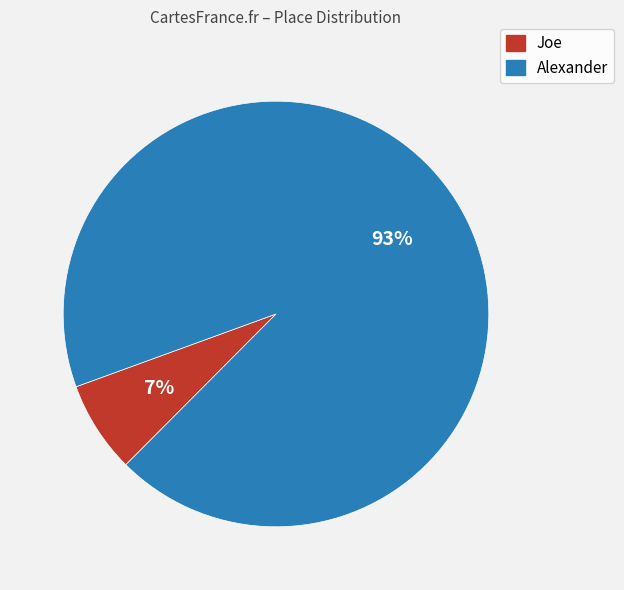

Is Alexander the majority of the pie?

Yes